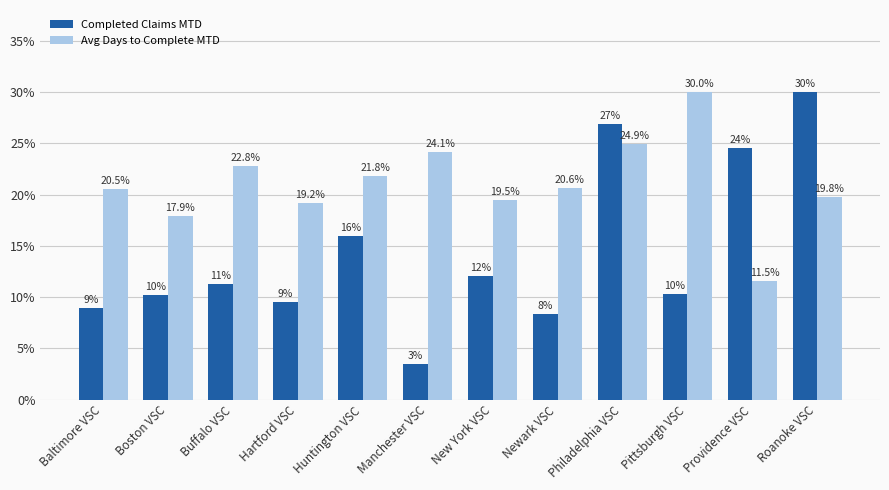

Rank the series by their maximum value, from highest to lowest.

Completed Claims MTD, Avg Days to Complete MTD